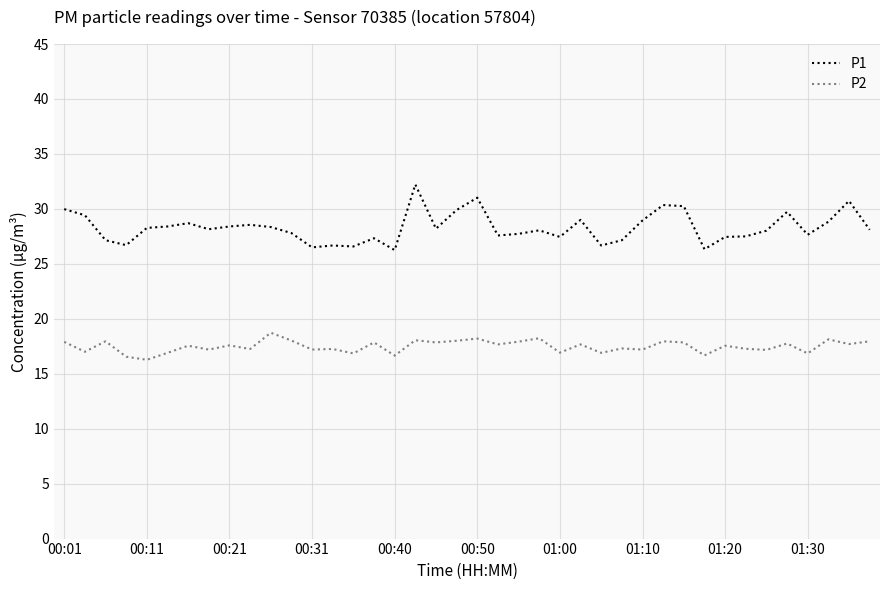

Does the chart display data point markers on the line(s)?

No